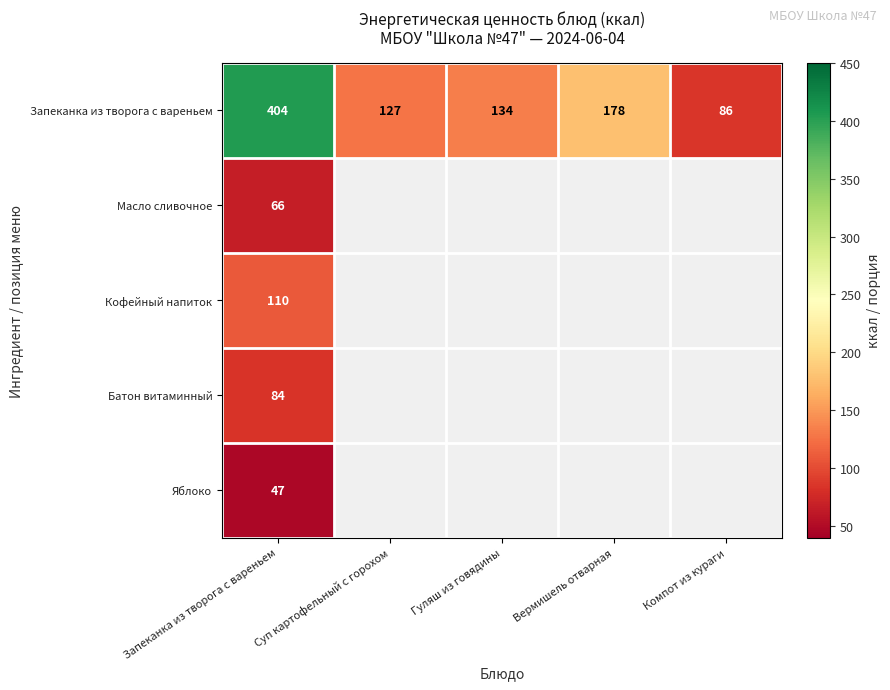

List the labels in order of Запеканка из творога с вареньем value, smallest first.

Компот из кураги, Суп картофельный с горохом, Гуляш из говядины, Вермишель отварная, Запеканка из творога с вареньем